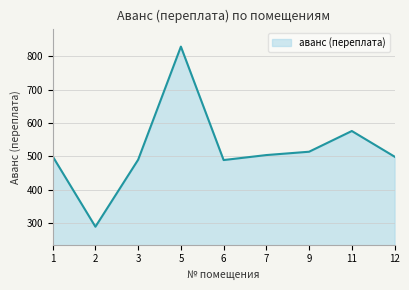

True or false: the data has more than 1 interior local peaks.

True